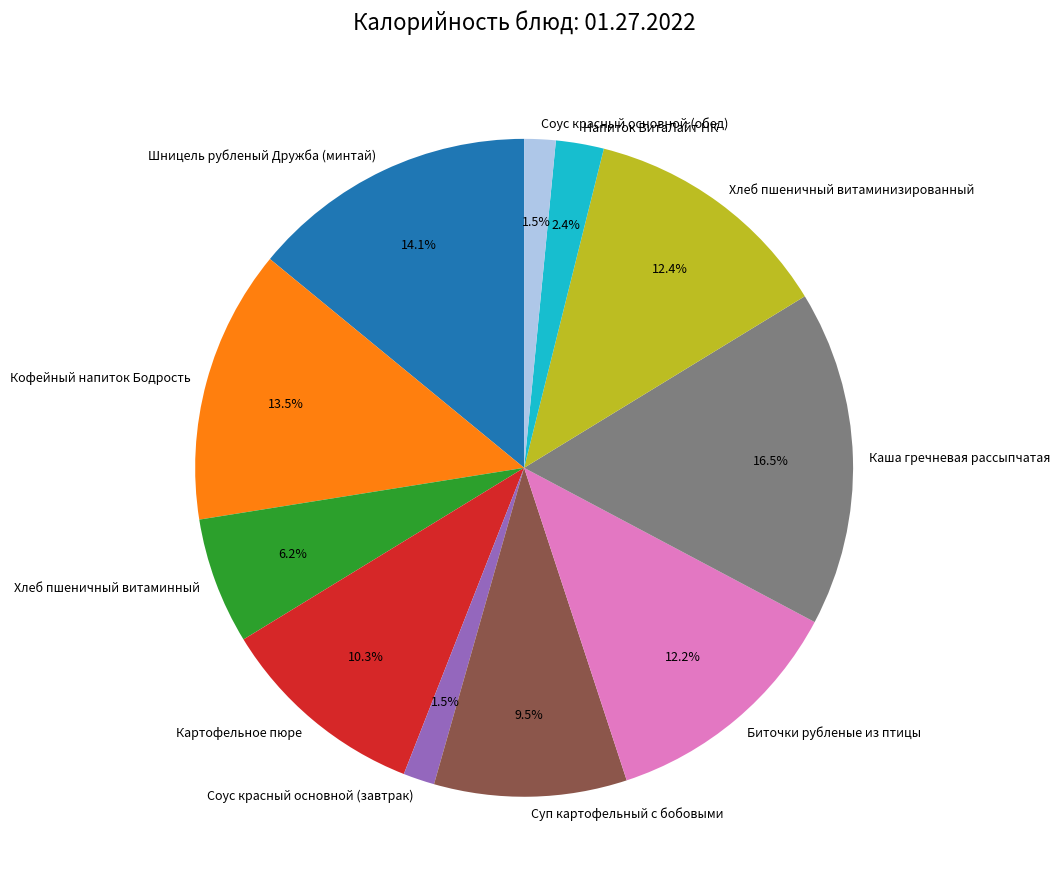

What is the largest slice in the pie chart?

Каша гречневая рассыпчатая